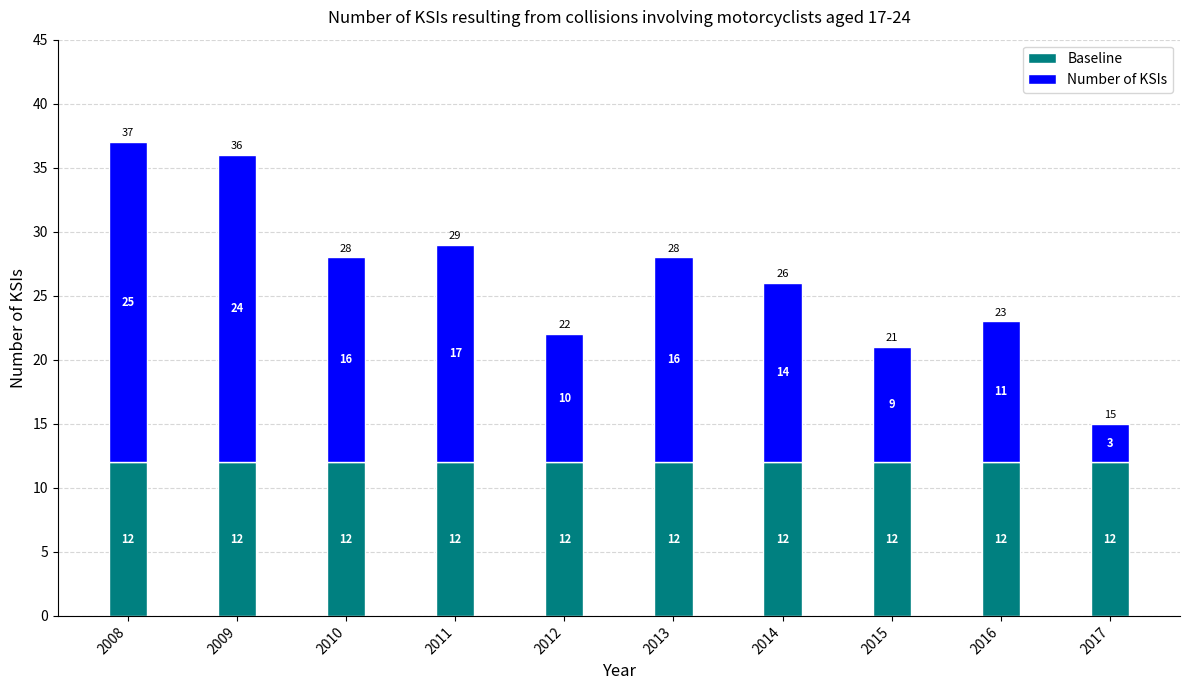

What is the minimum value for Baseline?

12